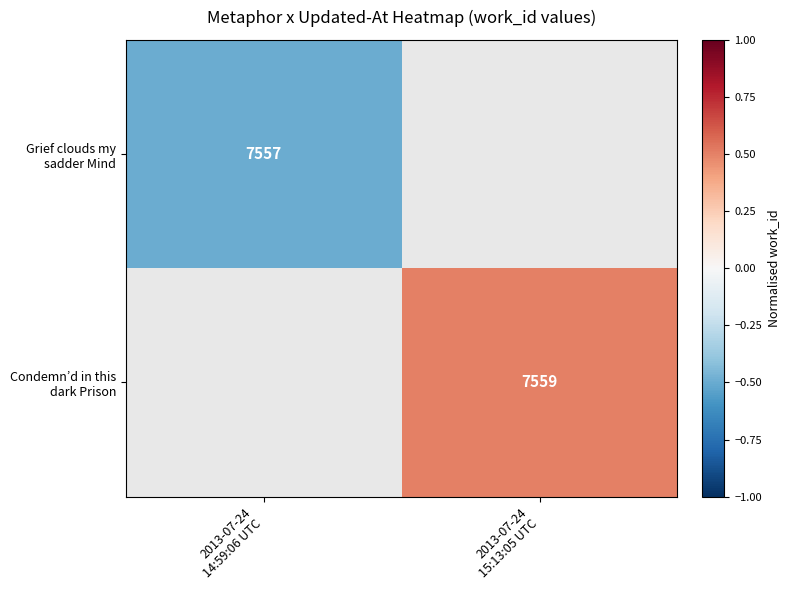

Rank the categories by Grief clouds my sadder Mind value from highest to lowest.

2013-07-24 14:59:06 UTC, 2013-07-24 15:13:05 UTC